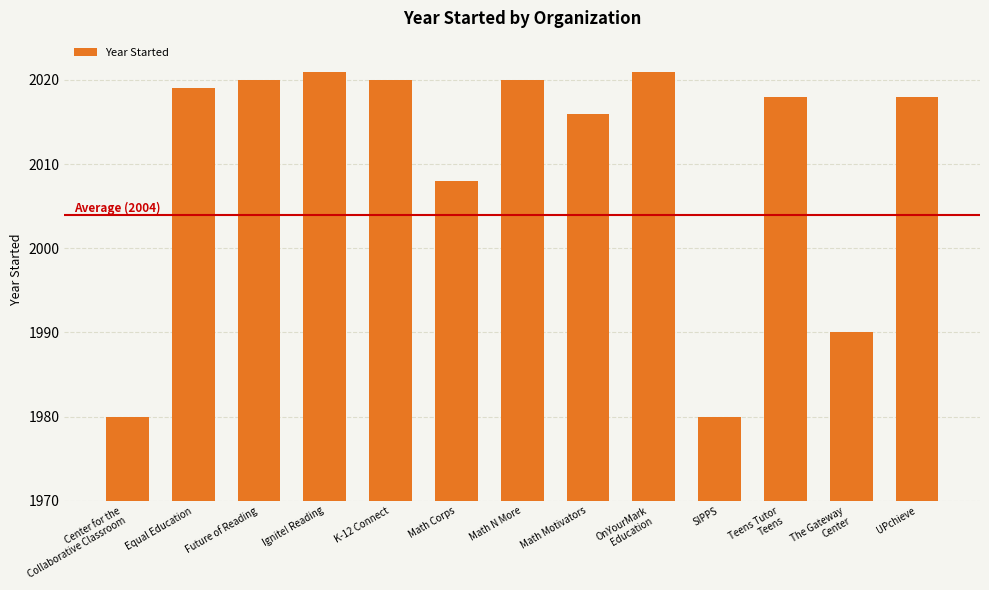

Are the bars grouped side by side (vs. stacked)?

No